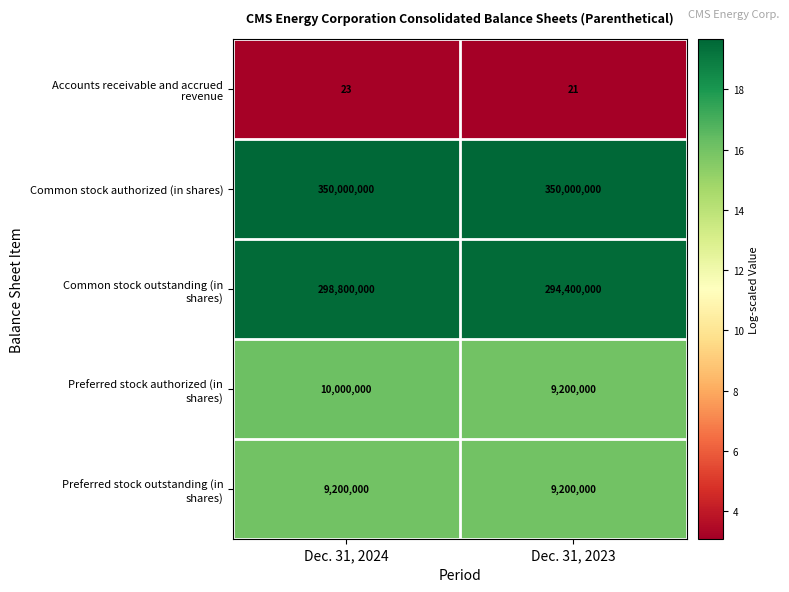

What is the total value across all series at Dec. 31, 2023?

662800021